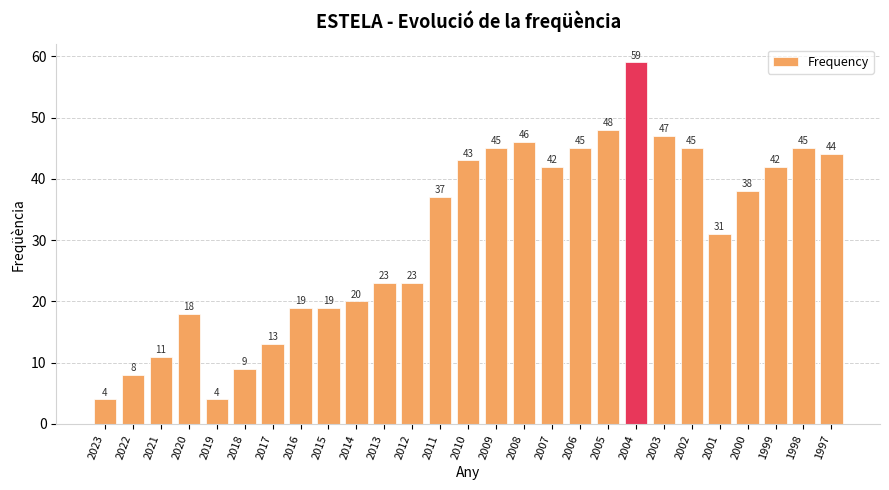

The value at 2021 is 11. True or false?

True